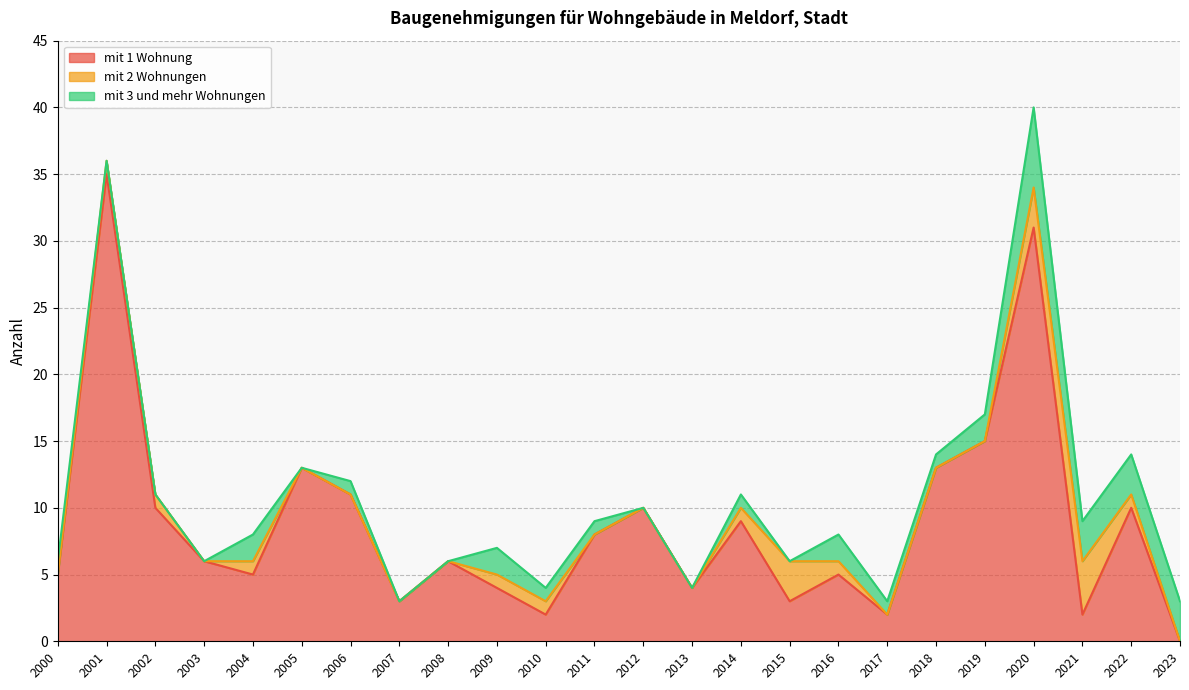

What is the difference between the second highest and second lowest values in the mit 2 Wohnungen series?

3